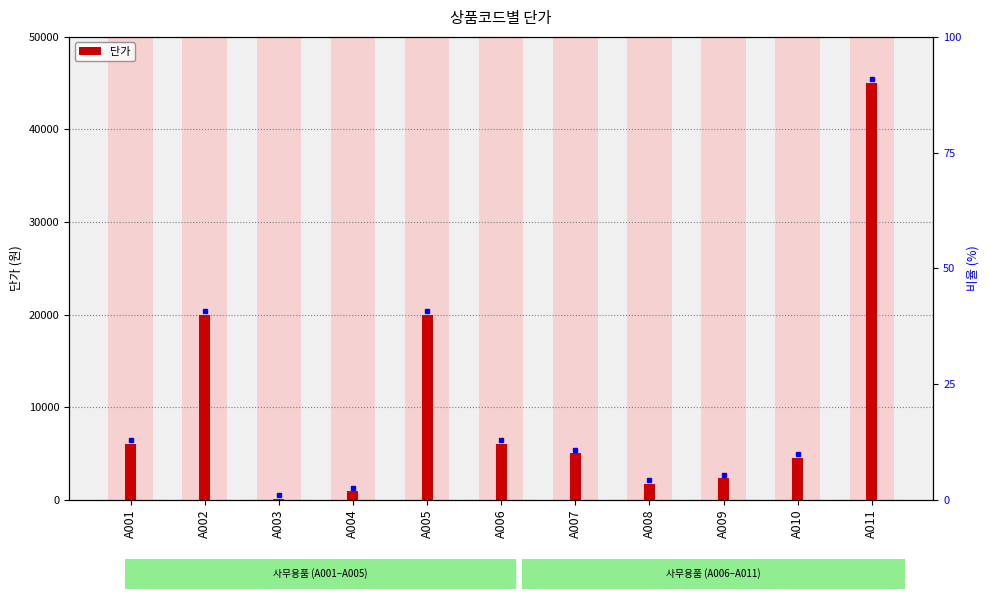

List the labels in order of value, smallest first.

A003, A004, A008, A009, A010, A007, A001, A006, A002, A005, A011